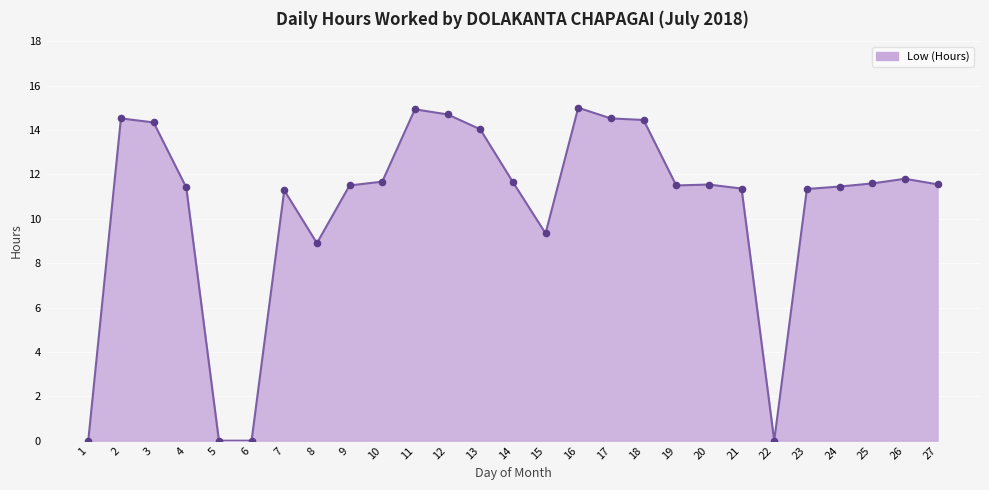

Which has a higher value, 22 or 17?

17